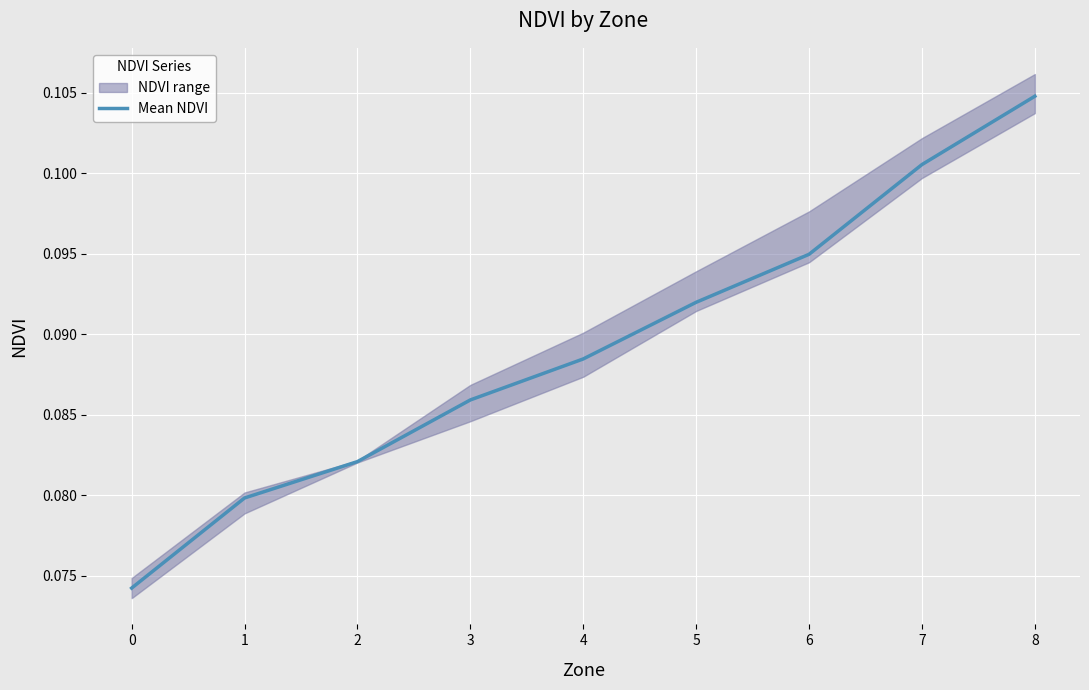

What is the smallest value displayed?

0.1